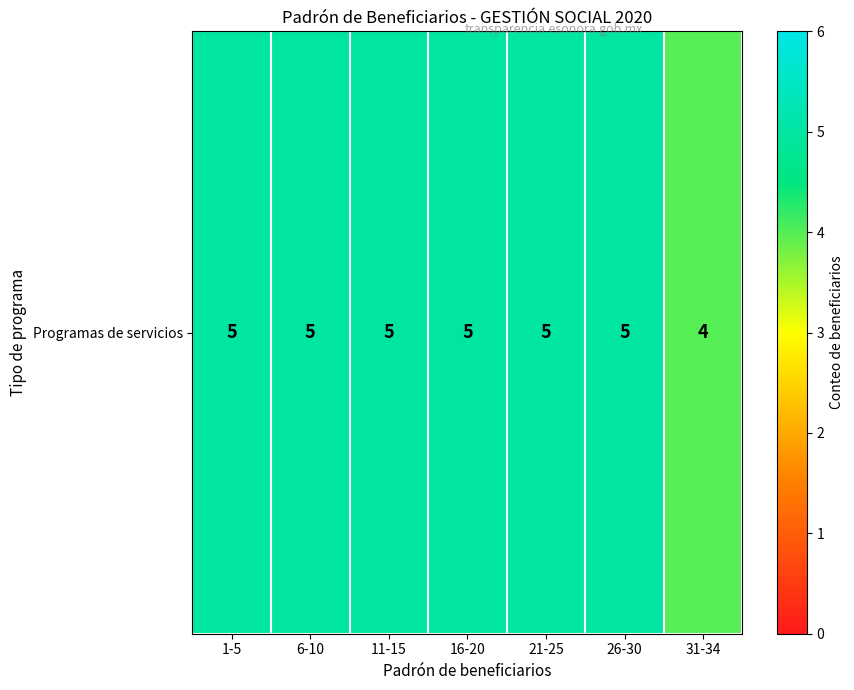

Approximately how many times larger is the value at 26-30 compared to 21-25?

1.0